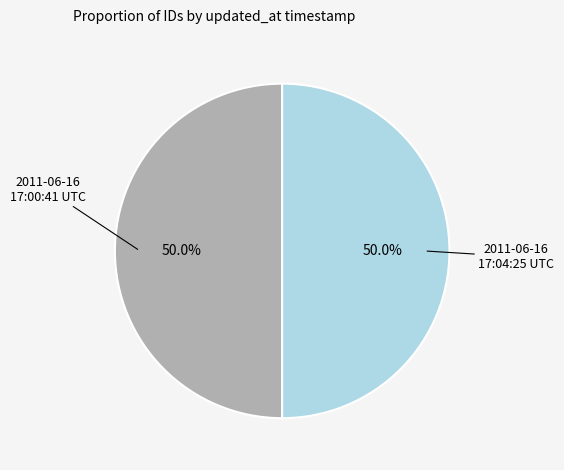

To the nearest percent, what is the combined percentage of 2011-06-16 17:00:41 UTC and 2011-06-16 17:04:25 UTC?

100%